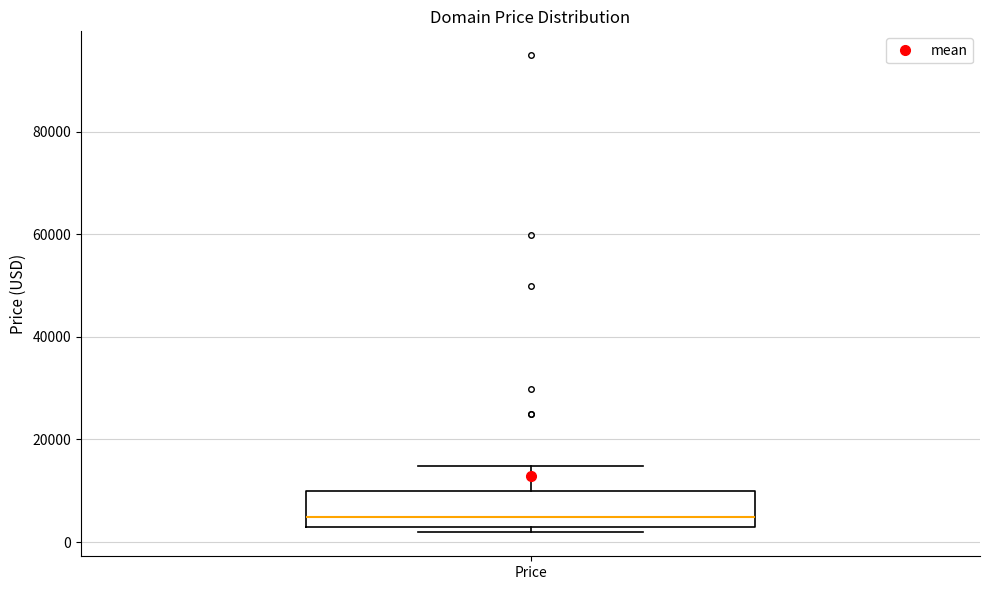

Where does the median line of the box for Price sit on the y-axis? The values are not printed on the chart, so give them approximately, as read against the axis.

4000